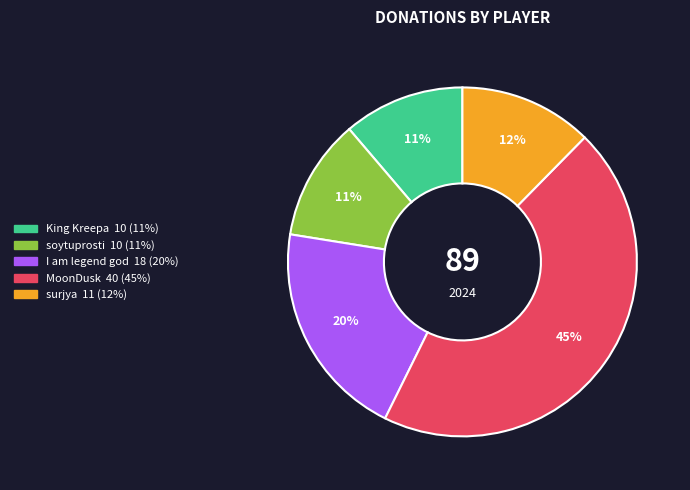

Which slice is the largest?

MoonDusk